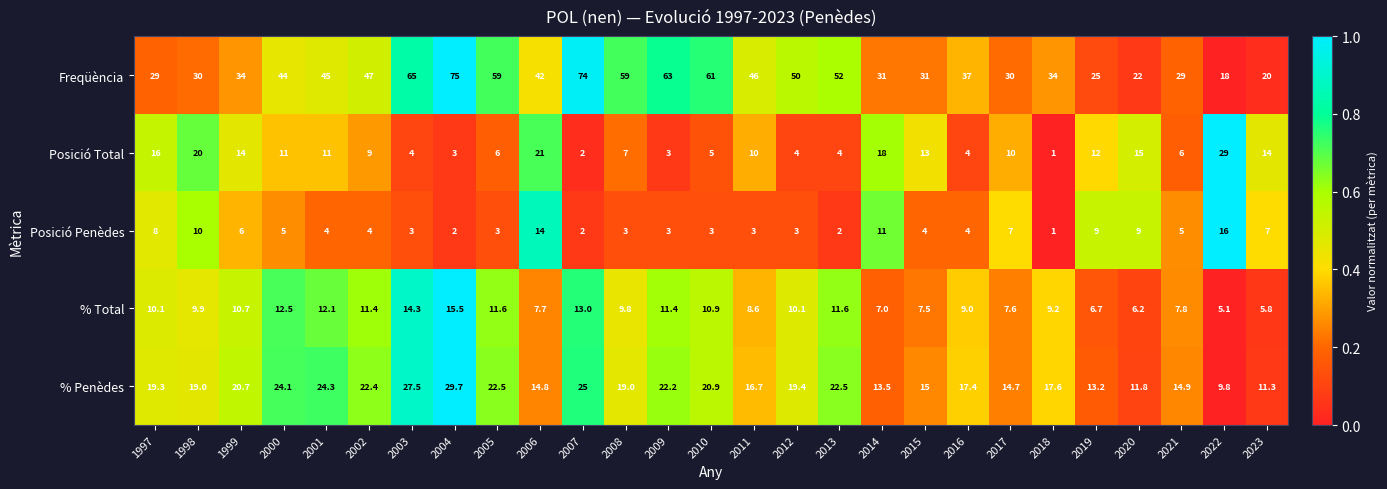

What is the greatest value displayed?

75.0